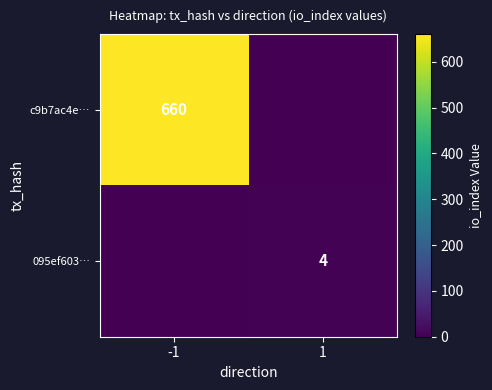

What is the spread (max minus min) of values at 1?

4